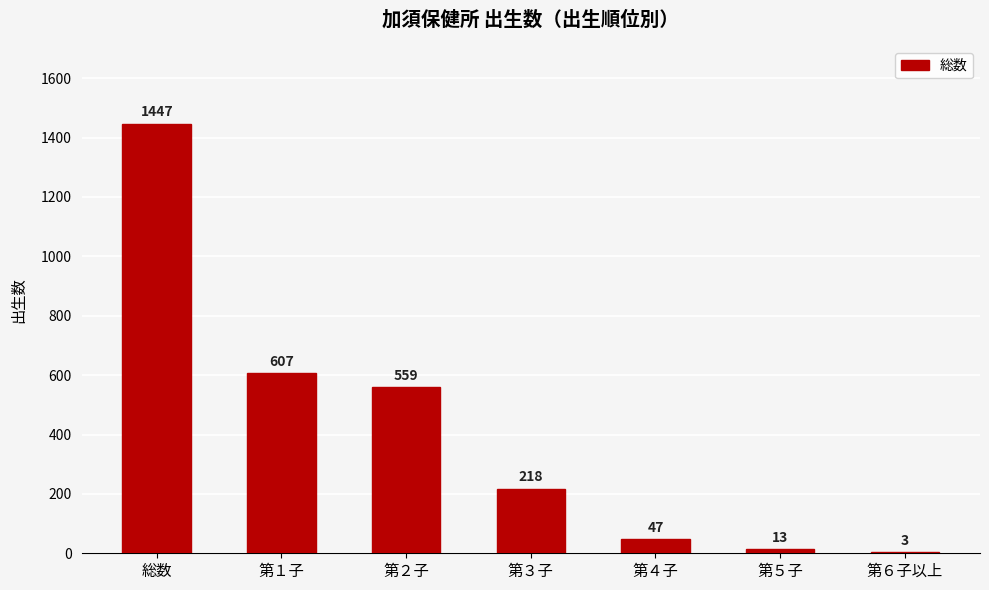

Count the number of data series in this chart.

1